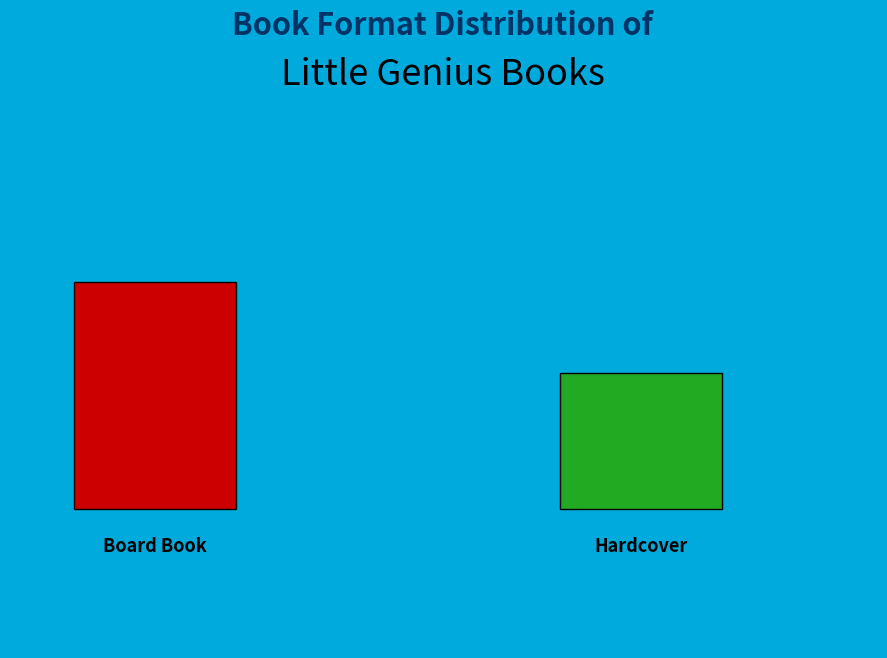

To the nearest percent, what is the difference between the Board Book and Hardcover slice percentages?

25%